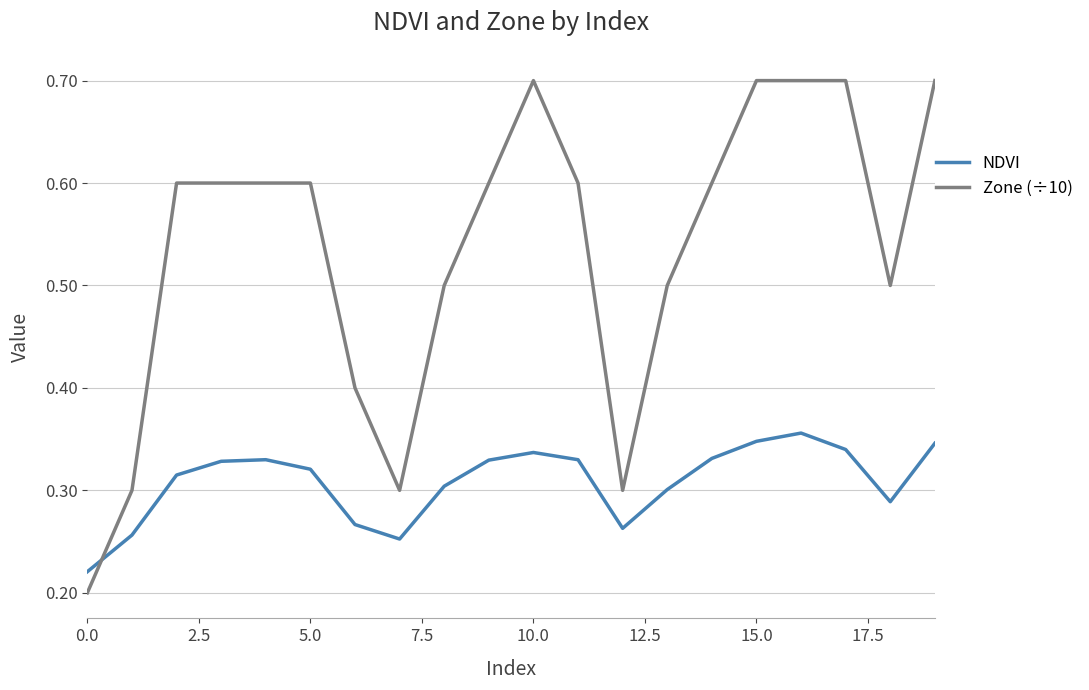

What is the maximum value shown in the chart?

0.7